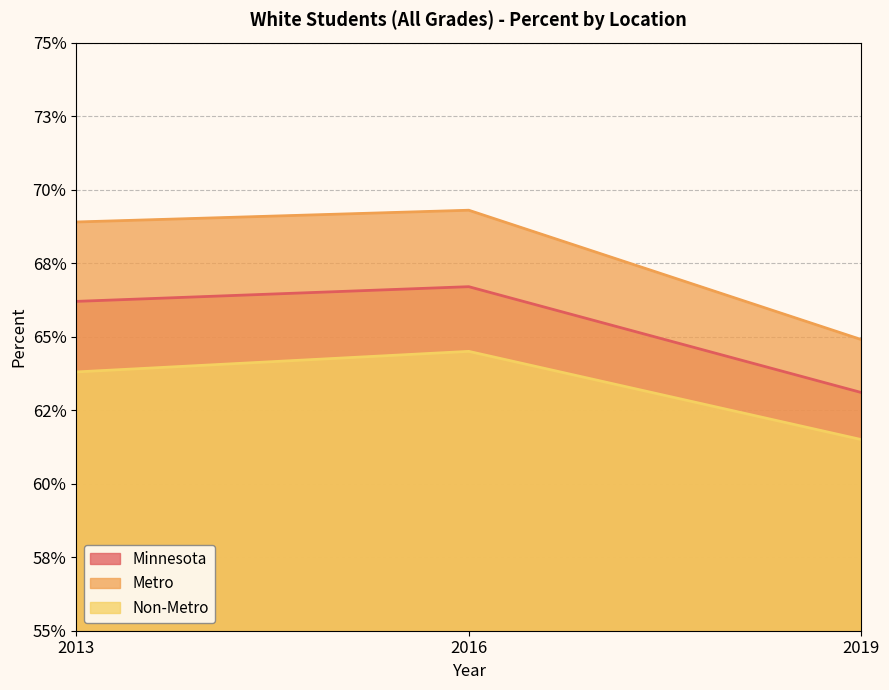

Rank the series by their average value, from lowest to highest.

Non-Metro, Minnesota, Metro